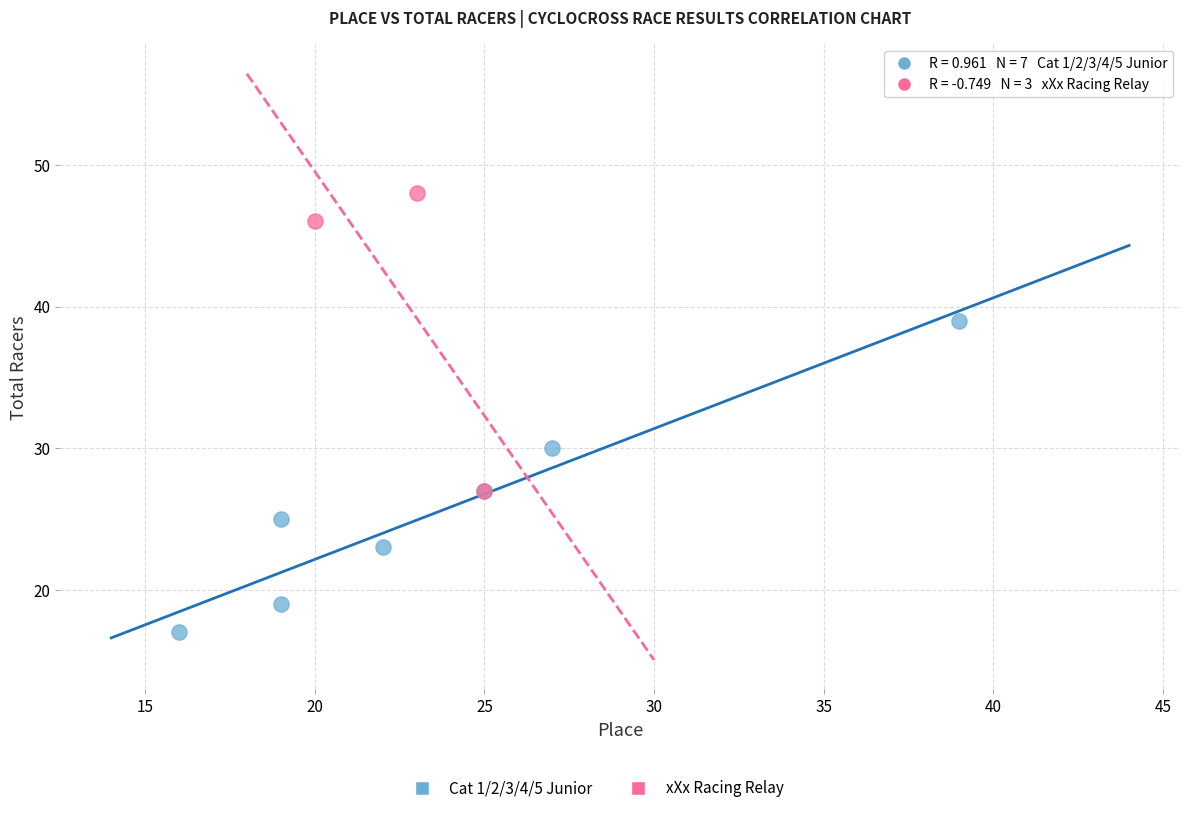

Which series reaches the minimum Y coordinate?

Cat 1/2/3/4/5 Junior